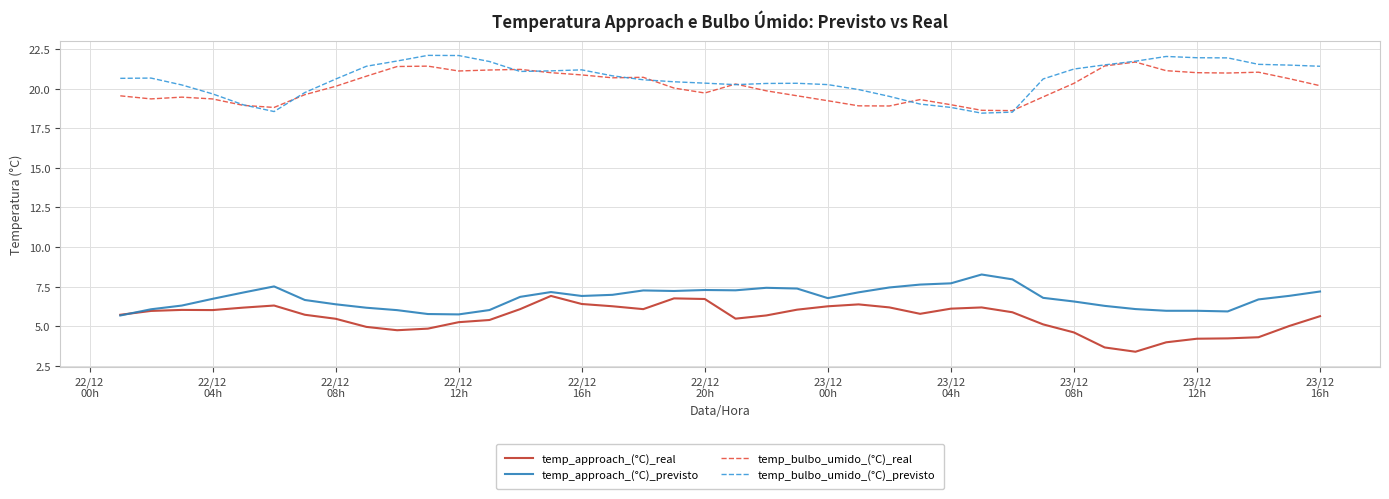

What are all the series names shown in the legend?

temp_approach_(°C)_real, temp_approach_(°C)_previsto, temp_bulbo_umido_(°C)_real, temp_bulbo_umido_(°C)_previsto